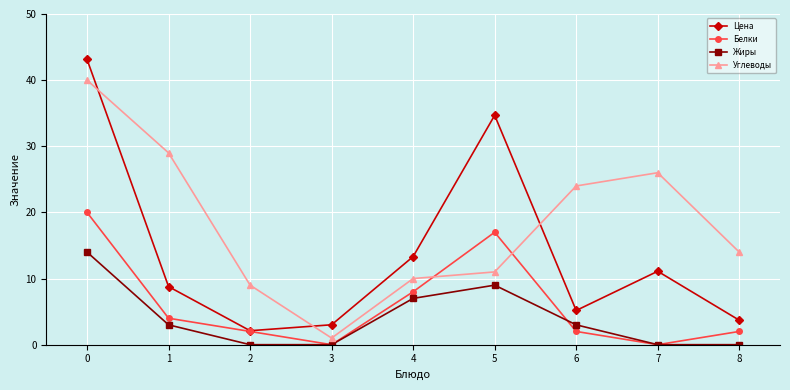

Between which two adjacent categories do Углеводы and Белки first intersect?

4 and 5